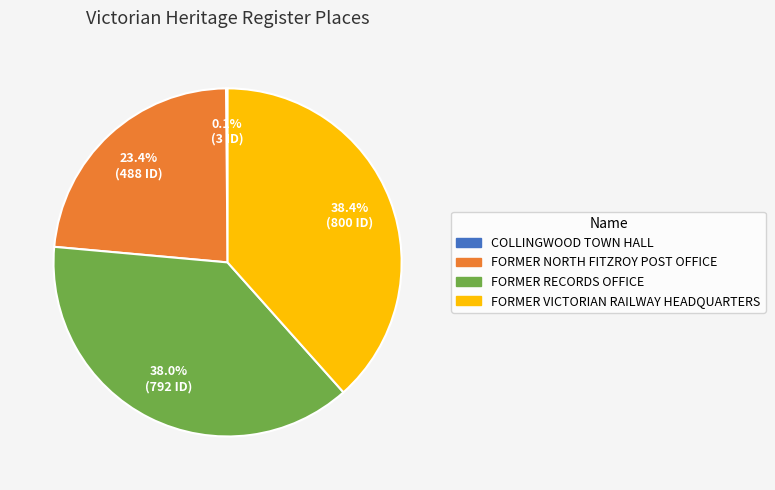

Which has a higher value, FORMER RECORDS OFFICE or FORMER NORTH FITZROY POST OFFICE?

FORMER RECORDS OFFICE